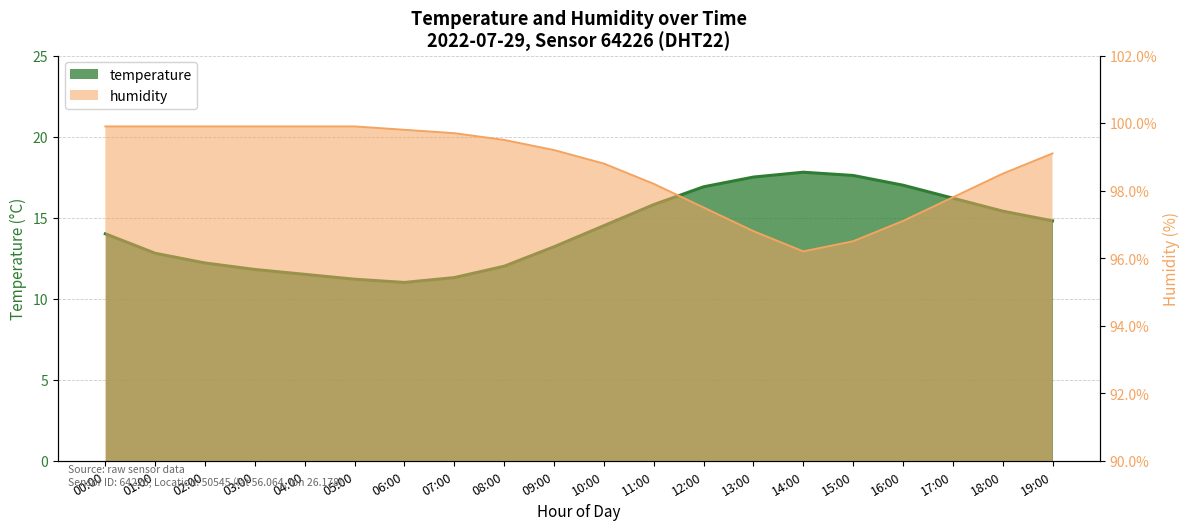

True or false: humidity and temperature intersect in this chart.

False